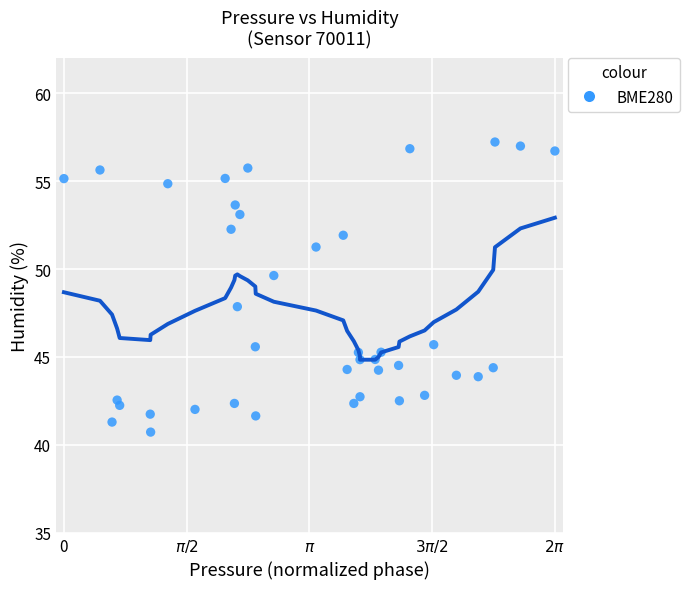

What is the range of X values (max minus min)?

6.3